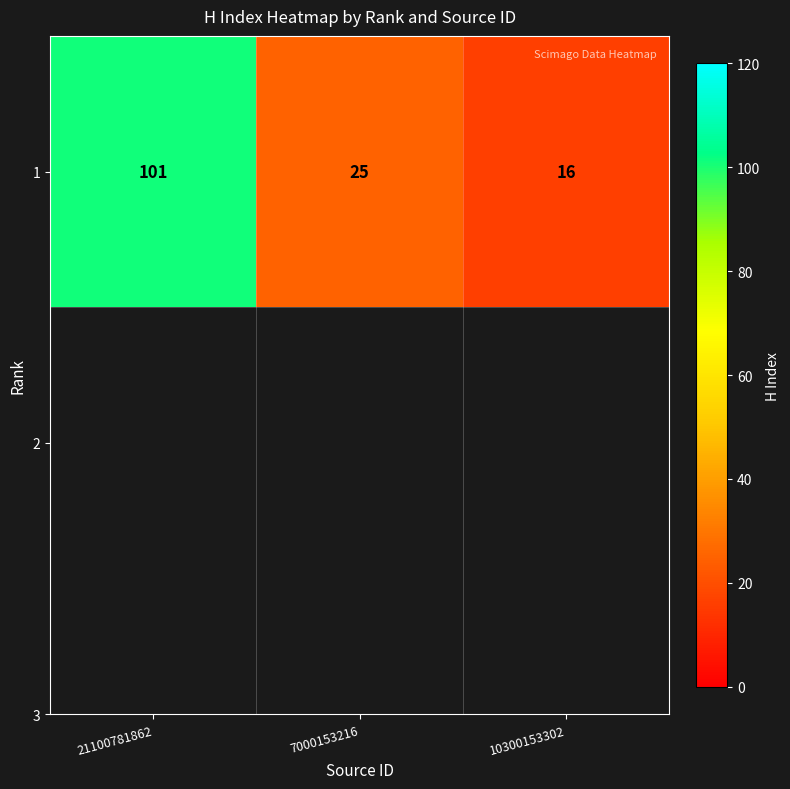

Approximately how many times larger is the value at 21100781862 compared to 7000153216?

4.0